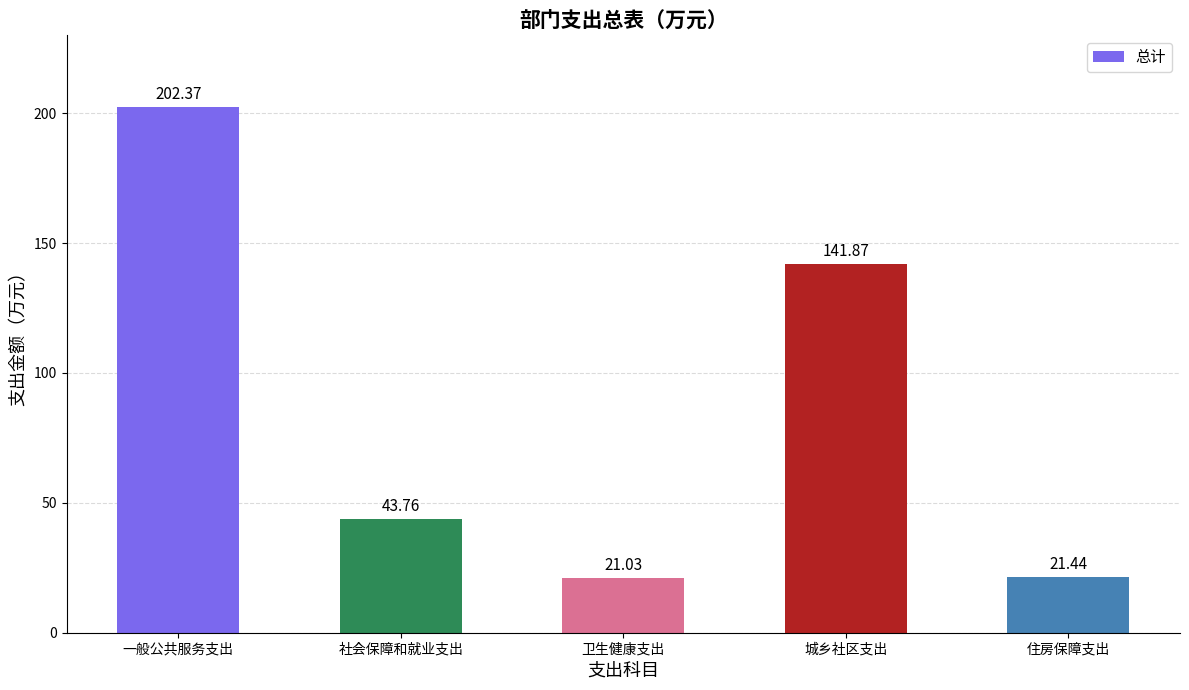

What is the change in value from 卫生健康支出 to 住房保障支出?

+0.4